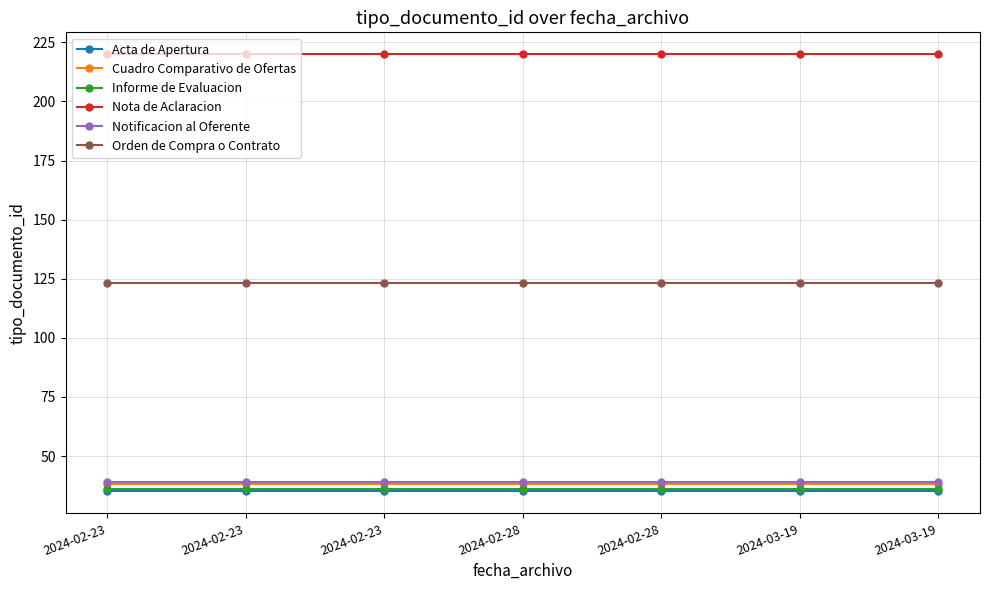

What are all the series names shown in the legend?

Acta de Apertura, Cuadro Comparativo de Ofertas, Informe de Evaluacion, Nota de Aclaracion, Notificacion al Oferente, Orden de Compra o Contrato